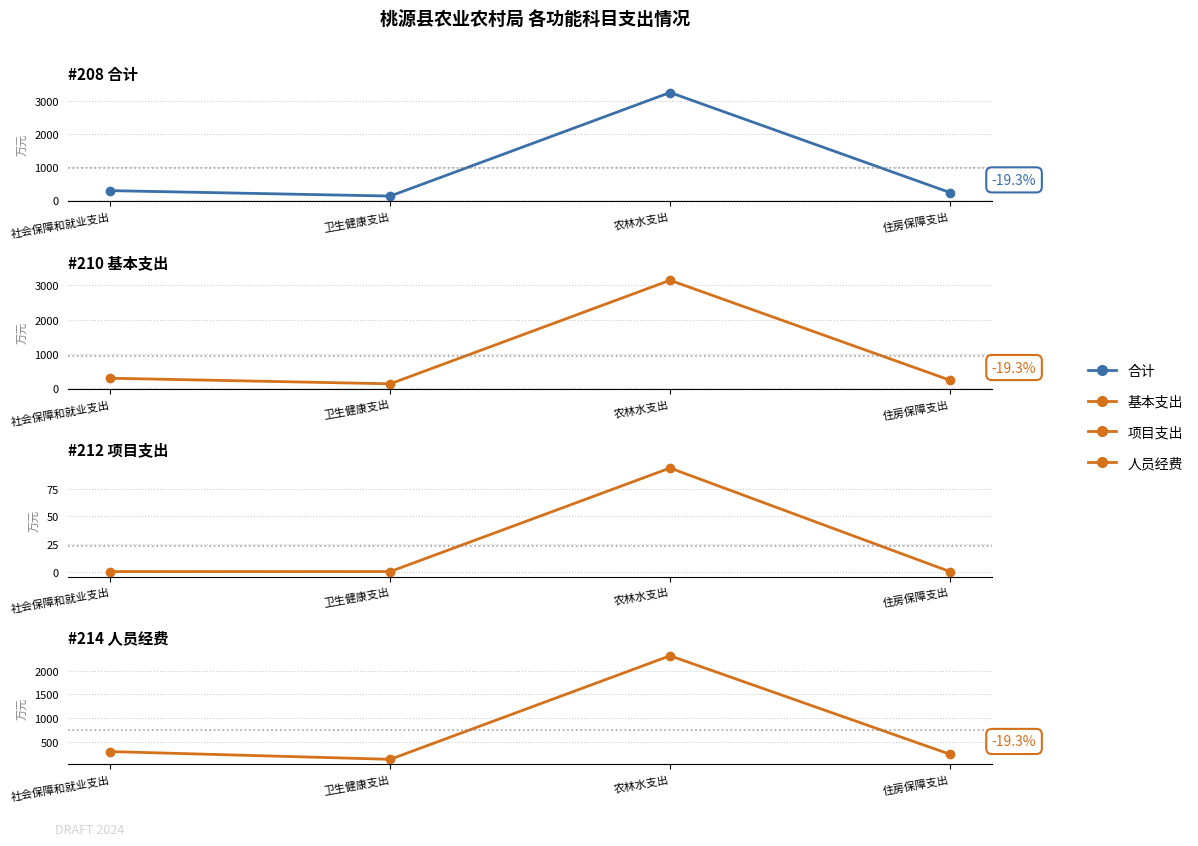

What is the spread (max minus min) of values at 社会保障和就业支出?

291.1